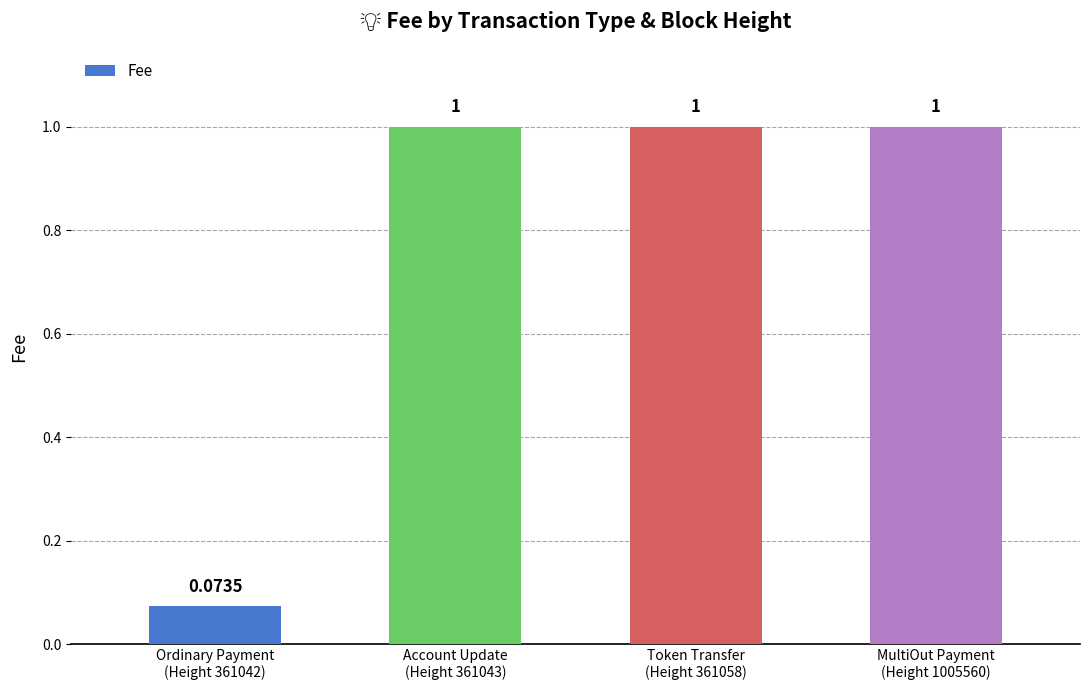

The chart shows a value of 1.7 at Account Update
(Height 361043). True or false?

False